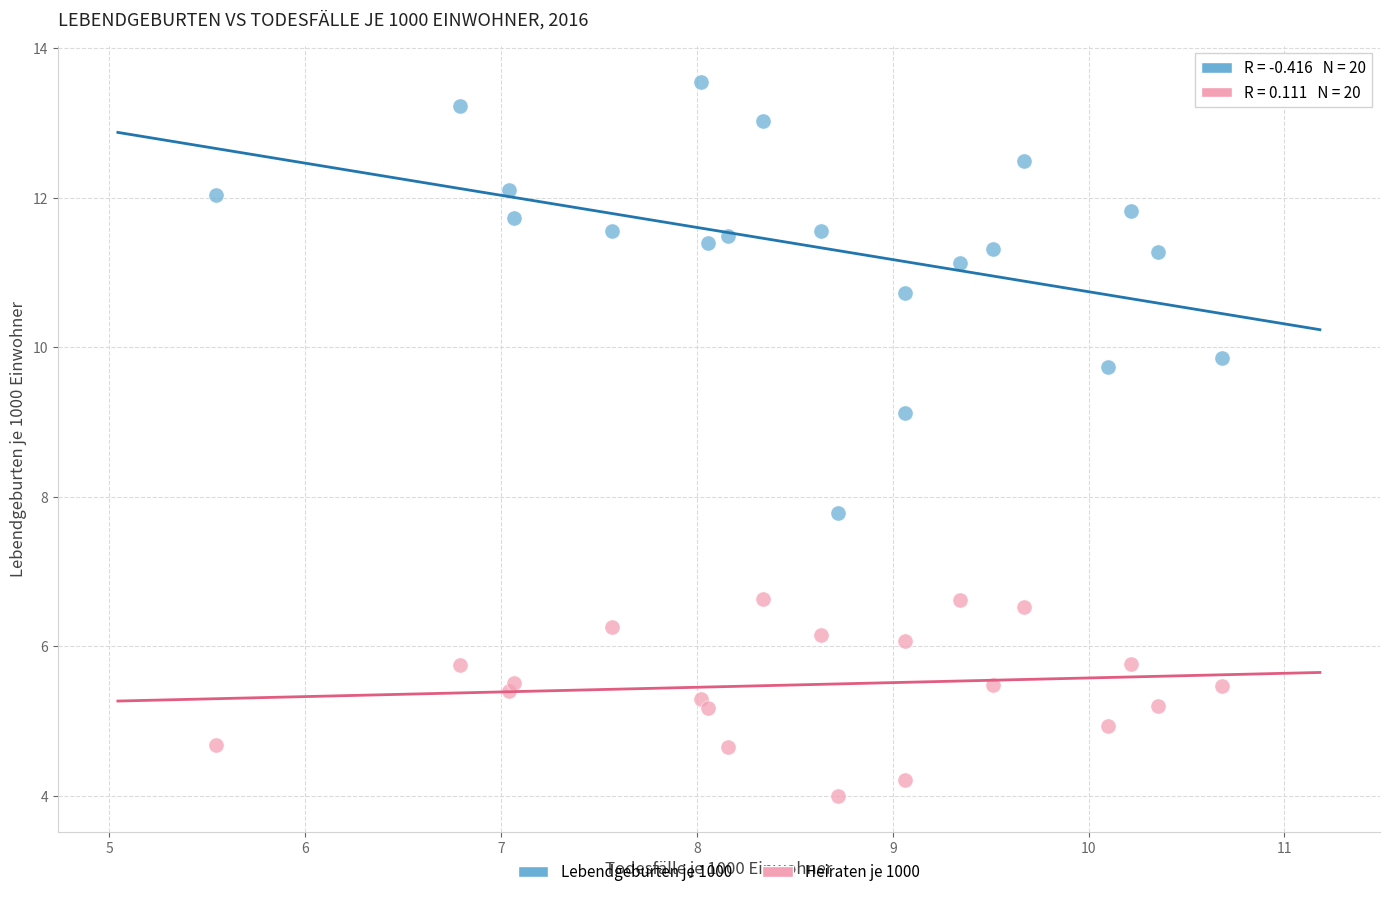

In the Lebendgeburten je 1000 series, what Y value is closest to 10?

9.9